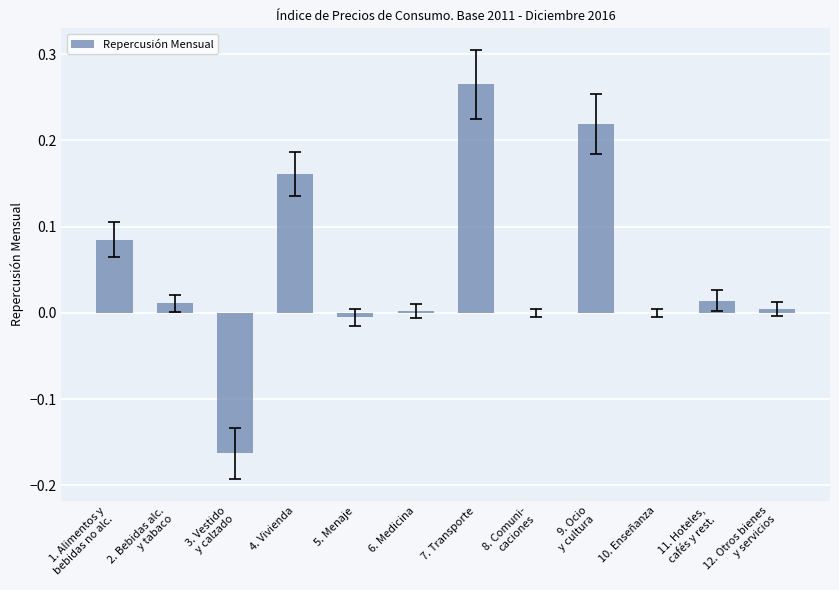

What is the sum of all values?

0.6